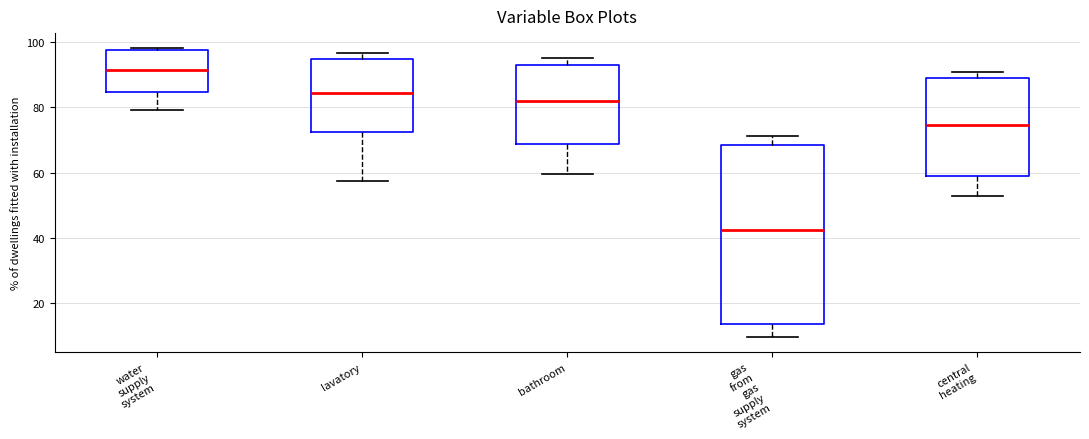

Which box's median line is the highest?

water supply system